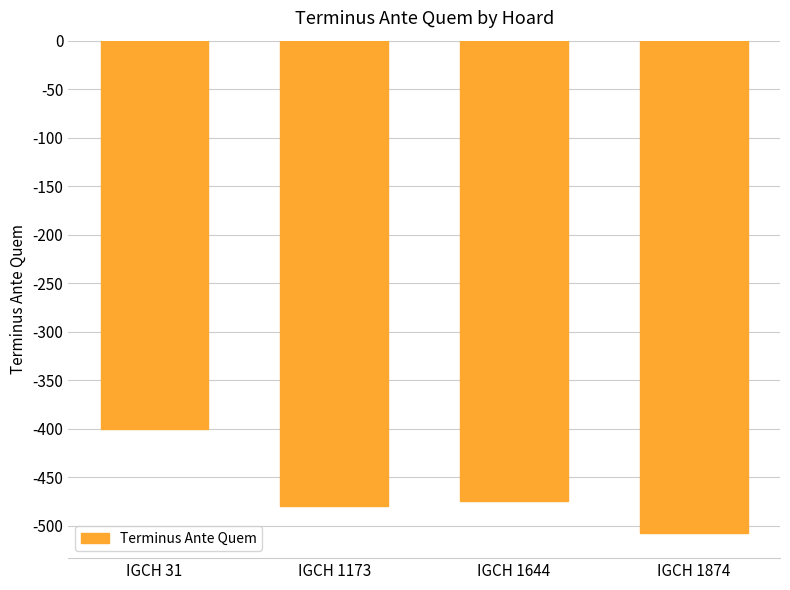

Which label corresponds to the smallest value in the chart?

IGCH 1874